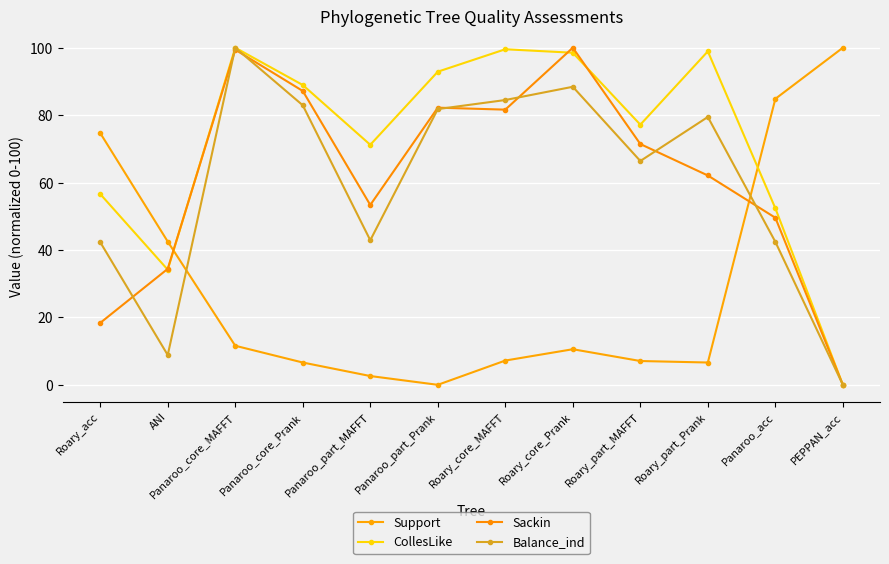

What is the difference between the second highest and second lowest values in the Balance_ind series?

79.6